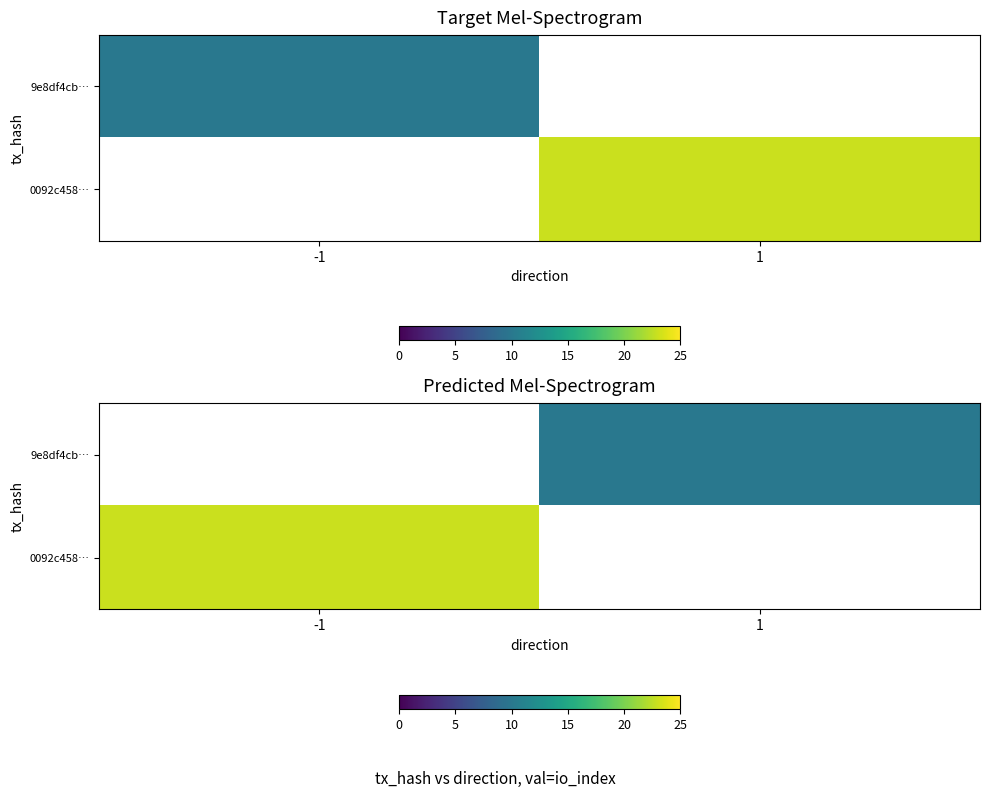

Is the value of 9e8df4cb… at 1 greater than the value of 0092c458… at 1?

No